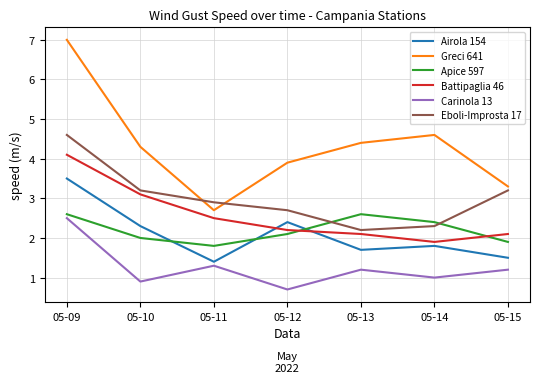

The Apice 597 series shows 2.6 at 05-09. True or false?

True